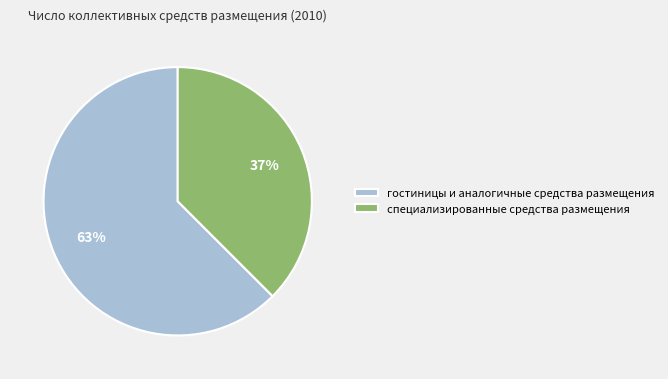

Does any single category account for the majority?

Yes